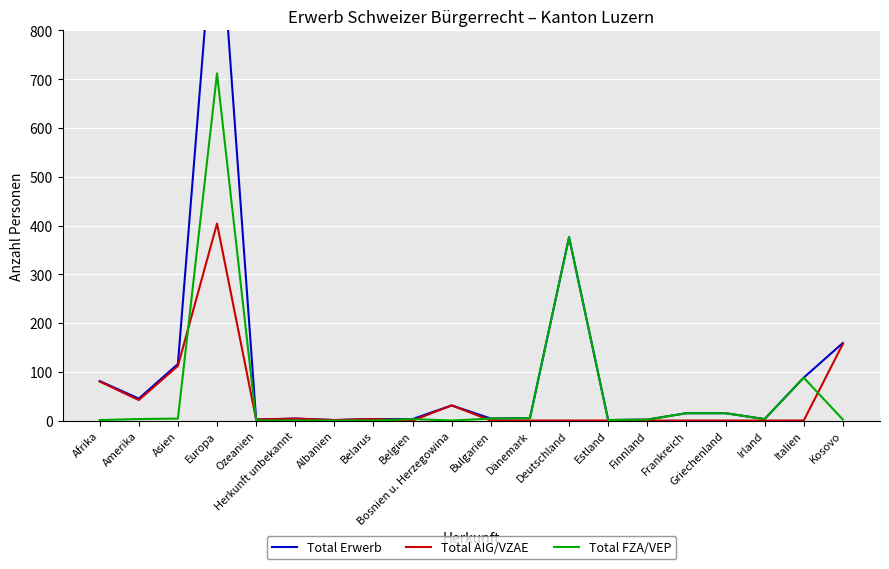

Which category has the lowest value in the Total Erwerb series?

Albanien